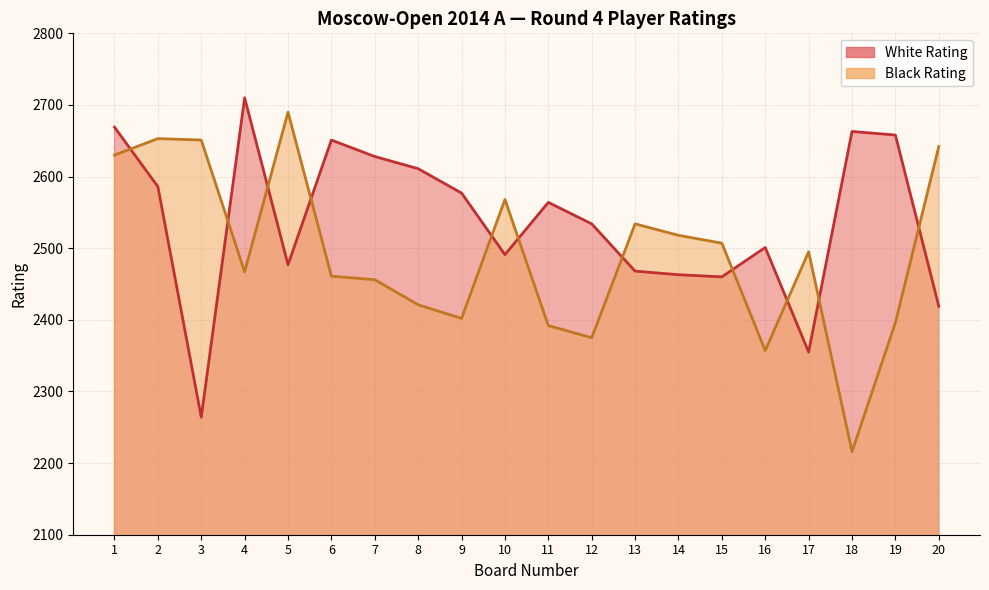

Which series ends up on top after the final intersection of Black Rating and White Rating?

Black Rating